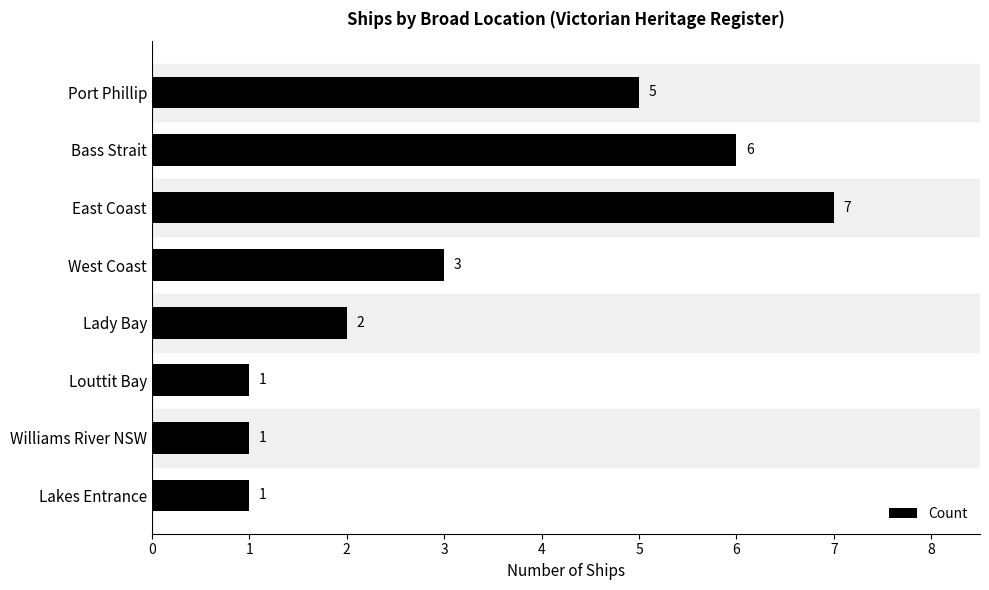

Reading top to bottom, what are all the values shown in this chart?

Port Phillip=5	Bass Strait=6	East Coast=7	West Coast=3	Lady Bay=2	Louttit Bay=1	Williams River NSW=1	Lakes Entrance=1